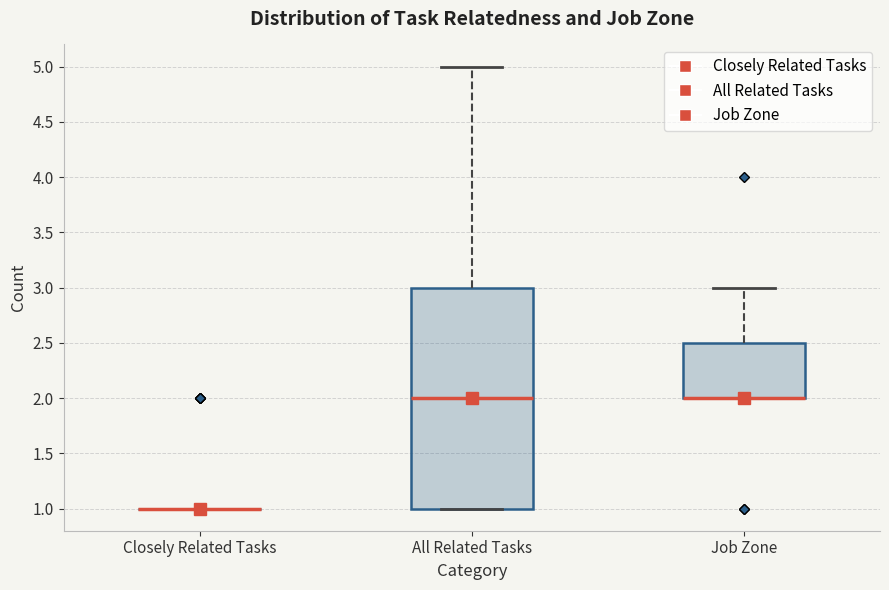

Comparing the boxes themselves (not the whiskers), which one is the tallest?

All Related Tasks